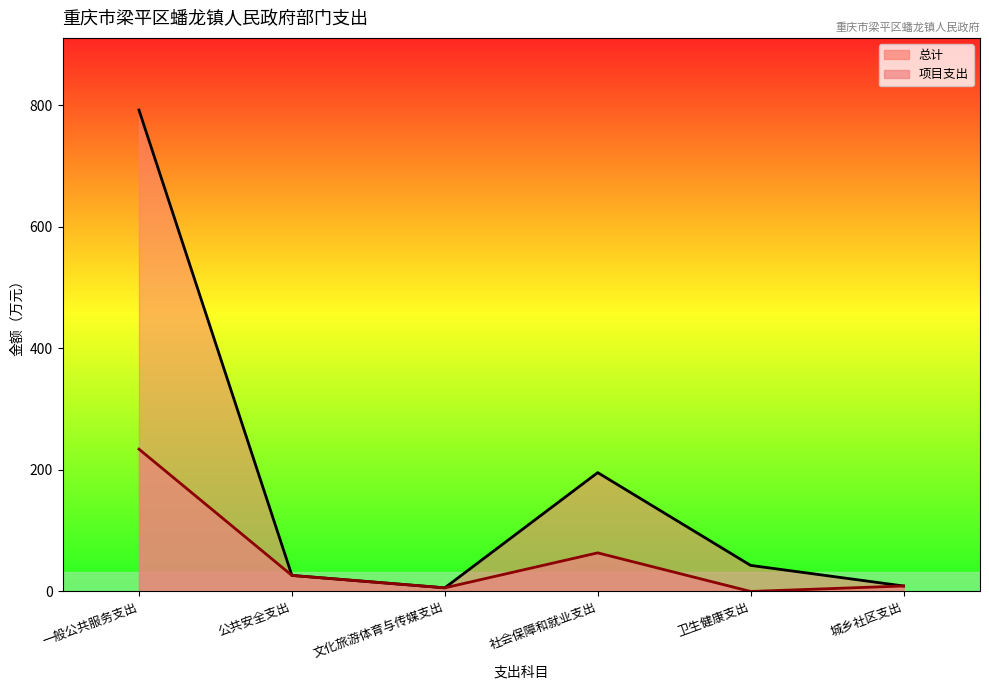

How many values in the 总计 series are below 42?

3